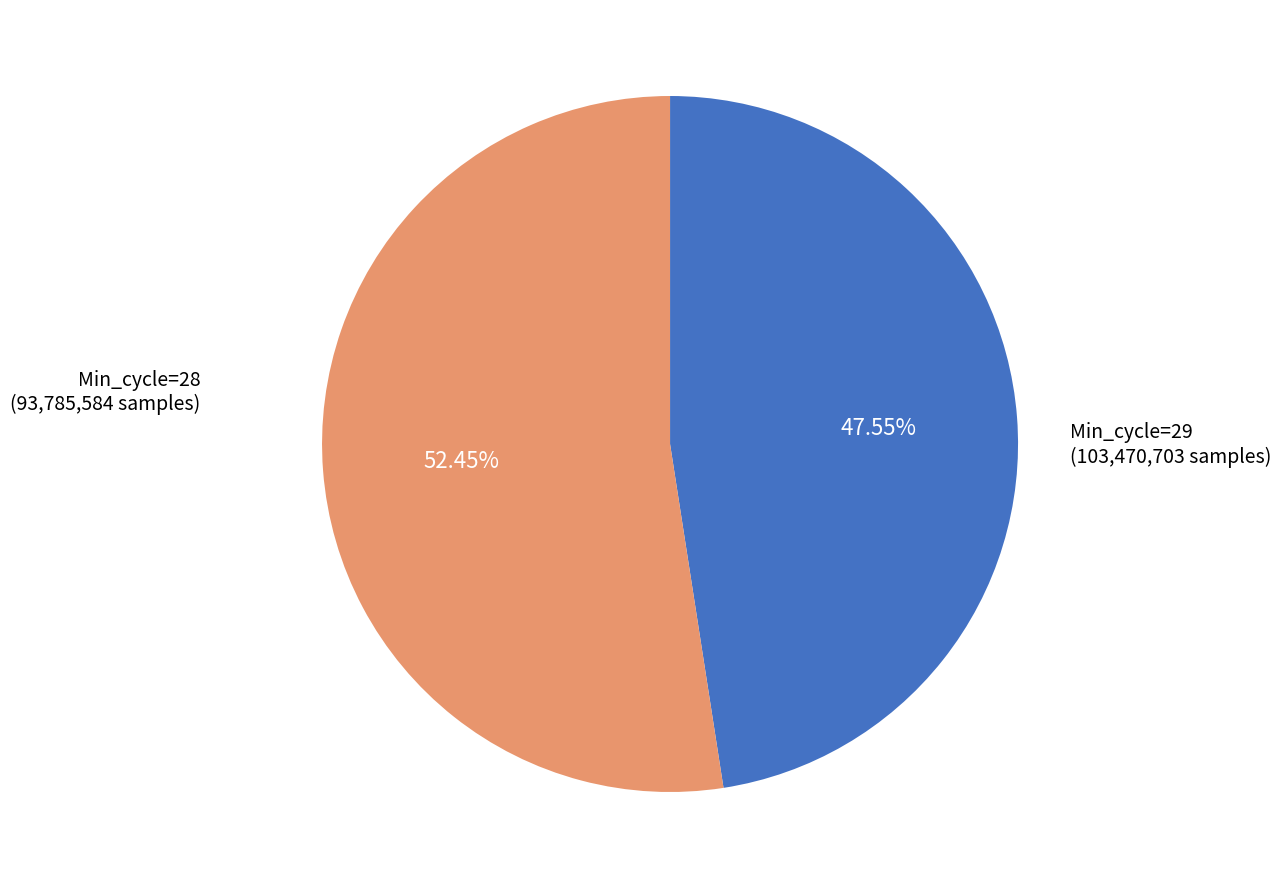

How many segments does this pie chart have?

2